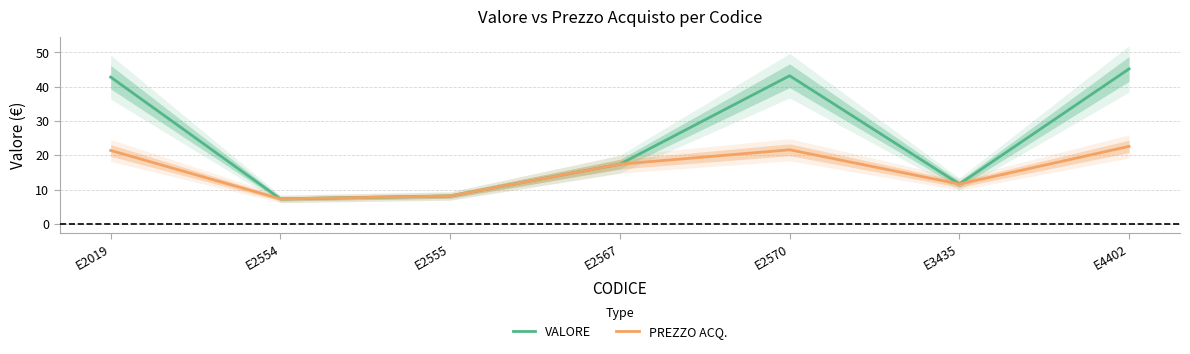

What is the total value across all series at E2567?

34.8